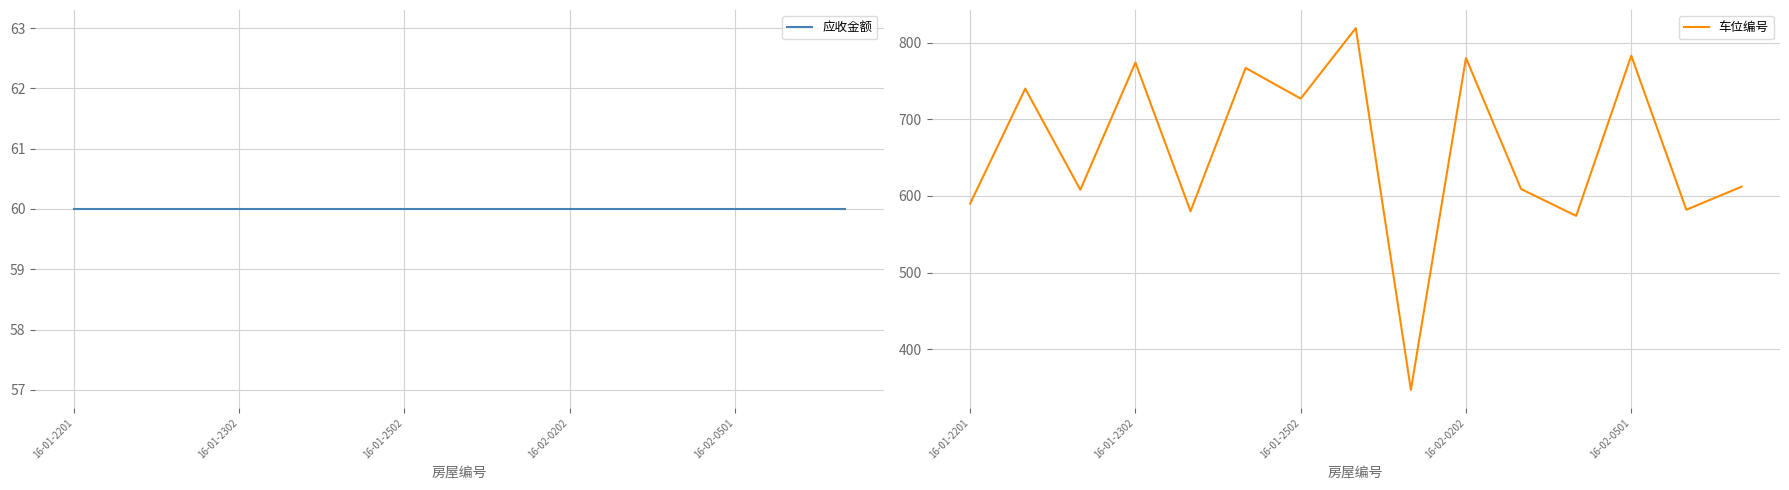

What are all the series names shown in the legend?

应收金额, 车位编号